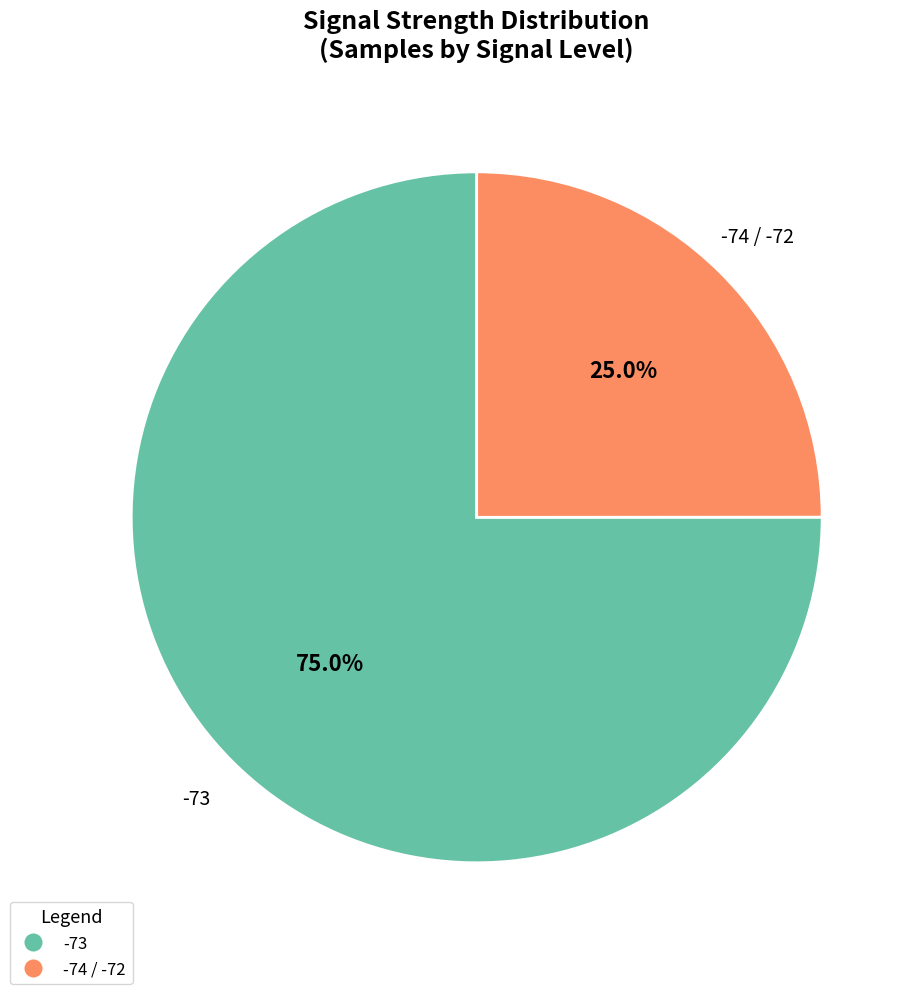

Which slice represents more than half of the pie?

-73